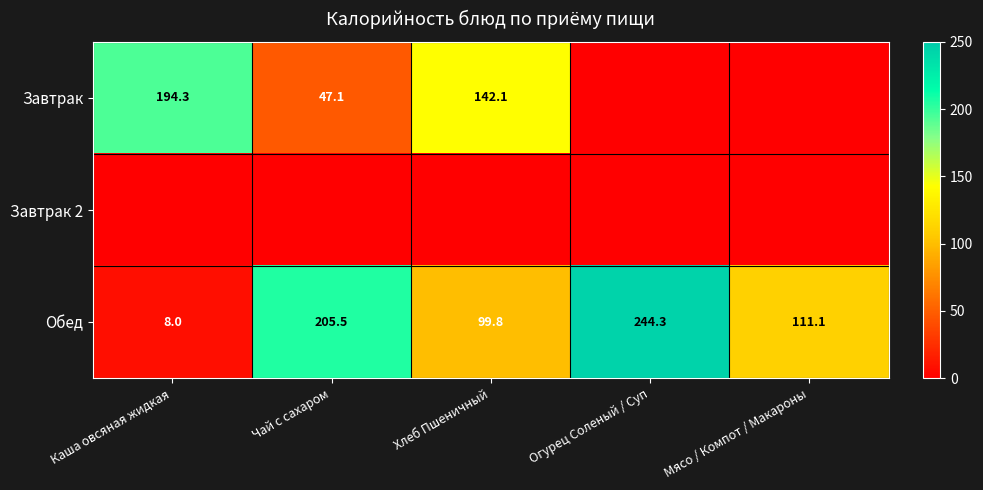

The value of Обед at Хлеб Пшеничный is 138.7. True or false?

False